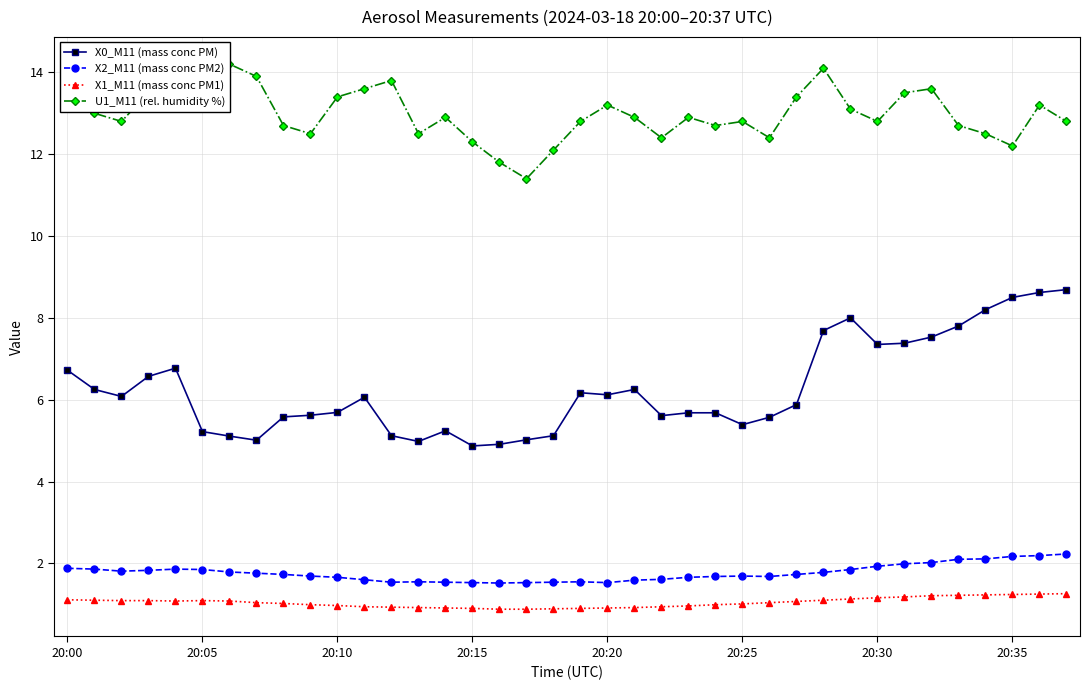

What is the difference between the maximum and minimum values in the U1_M11 (rel. humidity %) series?

2.8